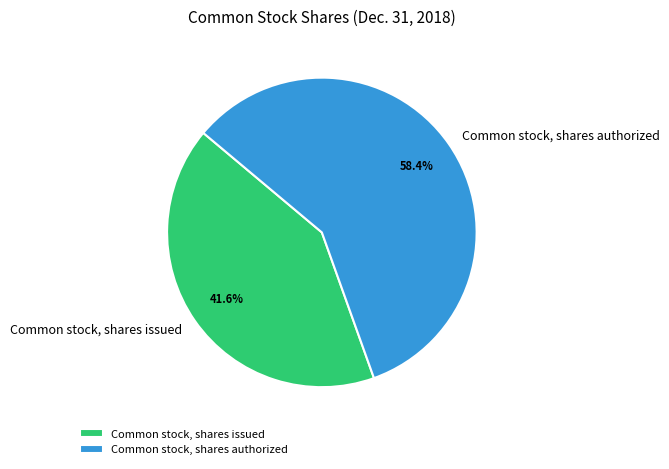

True or false: Common stock, shares issued accounts for 42% of the total.

True